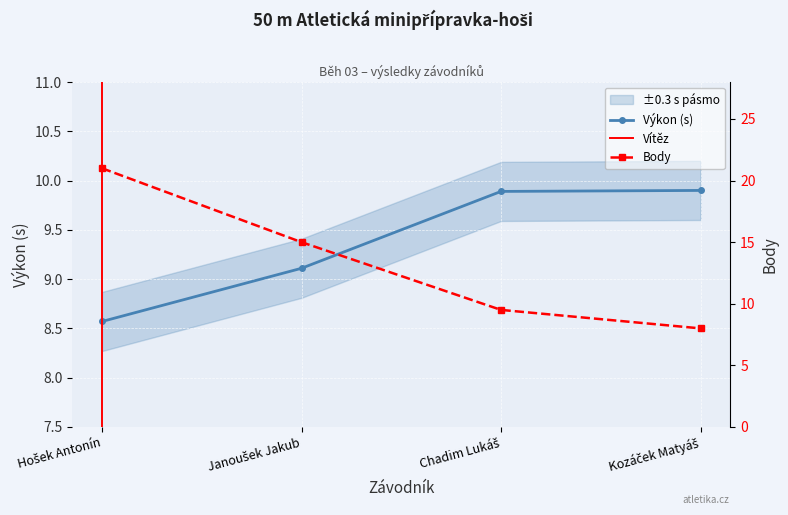

List the series in order of their overall mean, lowest first.

Výkon, Body